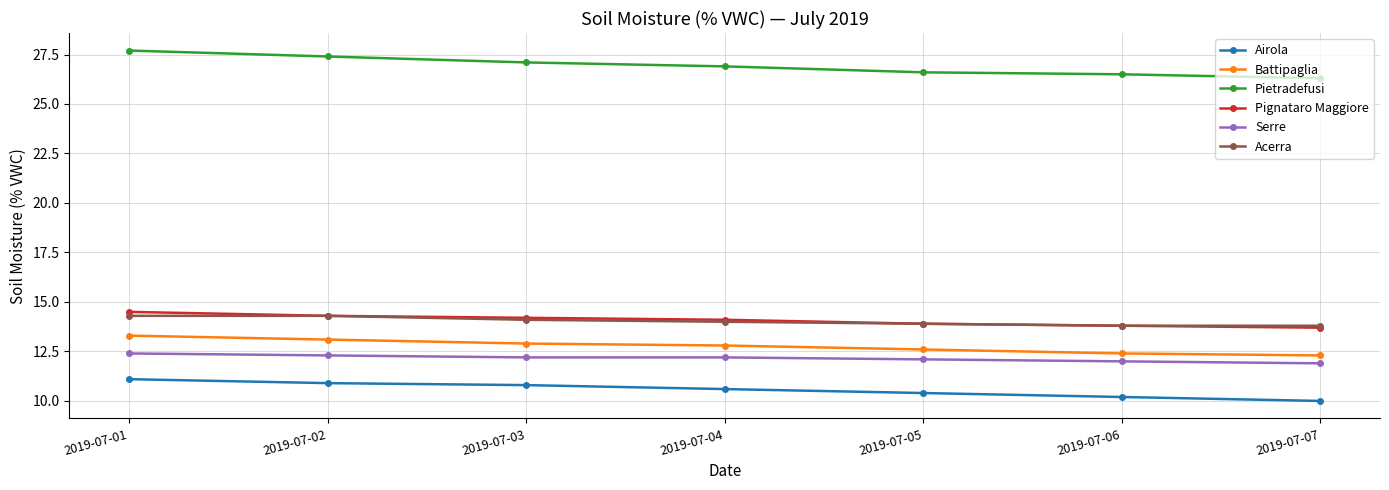

What is the difference between the highest and lowest values at 2019-07-04?

16.3